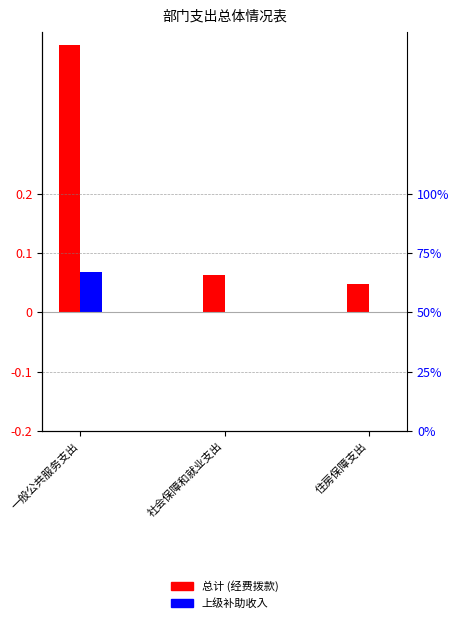

What is the label of the 1st bar from the right?

住房保障支出